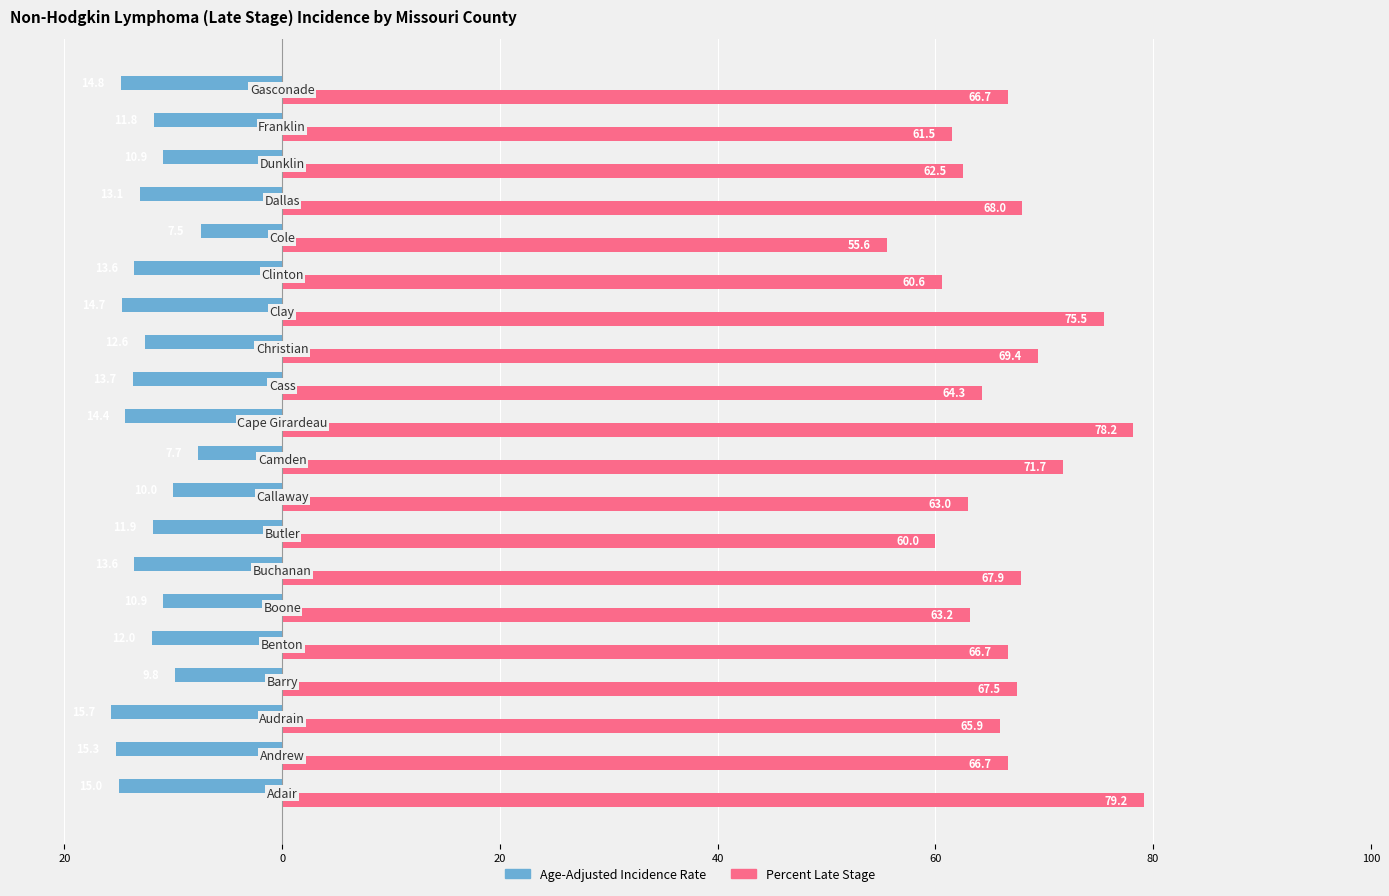

Reading right to left, extract all data points from this chart.

Age-Adjusted Incidence Rate: -14.8	-11.8	-10.9	-13.1	-7.5	-13.6	-14.7	-12.6	-13.7	-14.4	-7.7	-10.0	-11.9	-13.6	-10.9	-12.0	-9.8	-15.7	-15.3	-15.0
Percent Late Stage: 66.7	61.5	62.5	68.0	55.6	60.6	75.5	69.4	64.3	78.2	71.7	63.0	60.0	67.9	63.2	66.7	67.5	65.9	66.7	79.2